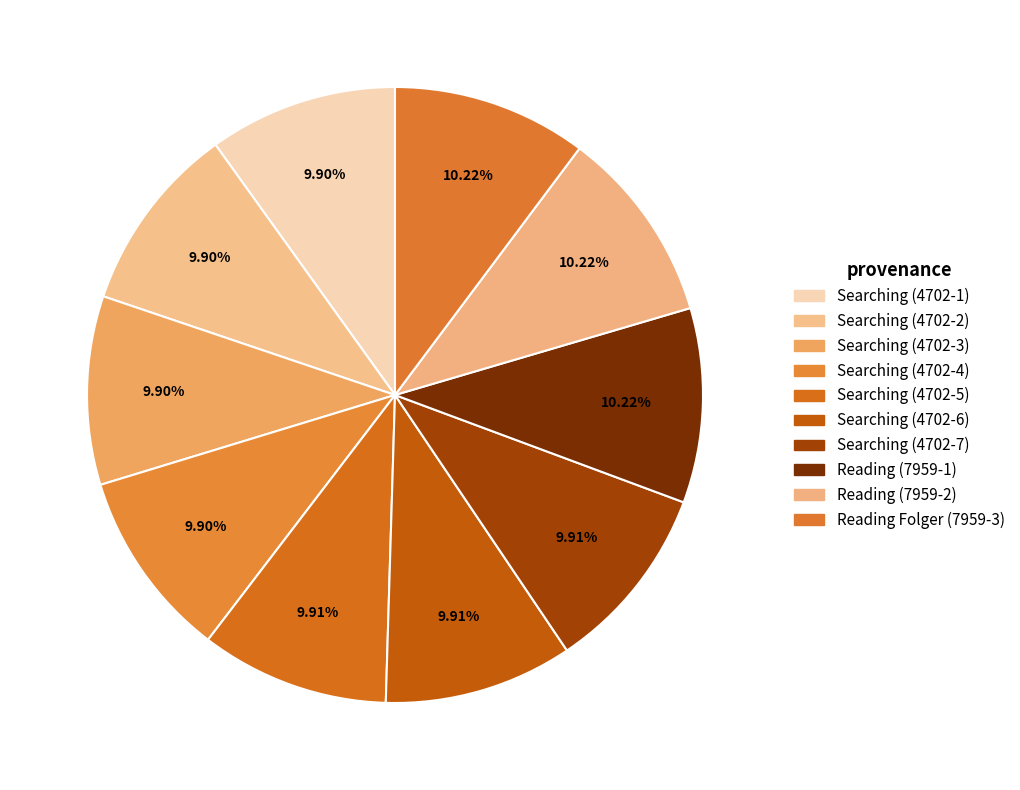

How many segments does this pie chart have?

10